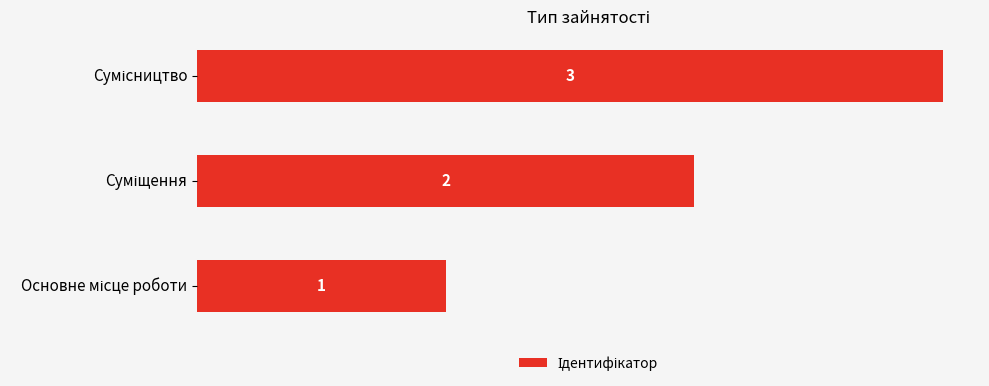

How many values are between 1 and 3?

3